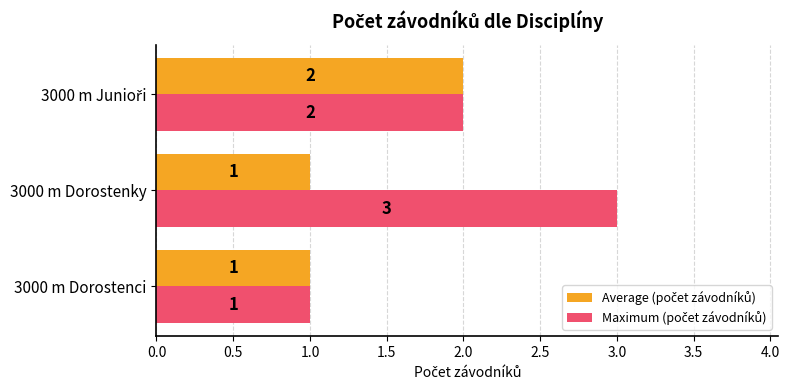

At which category does the chart reach its peak across all series?

3000 m Dorostenky